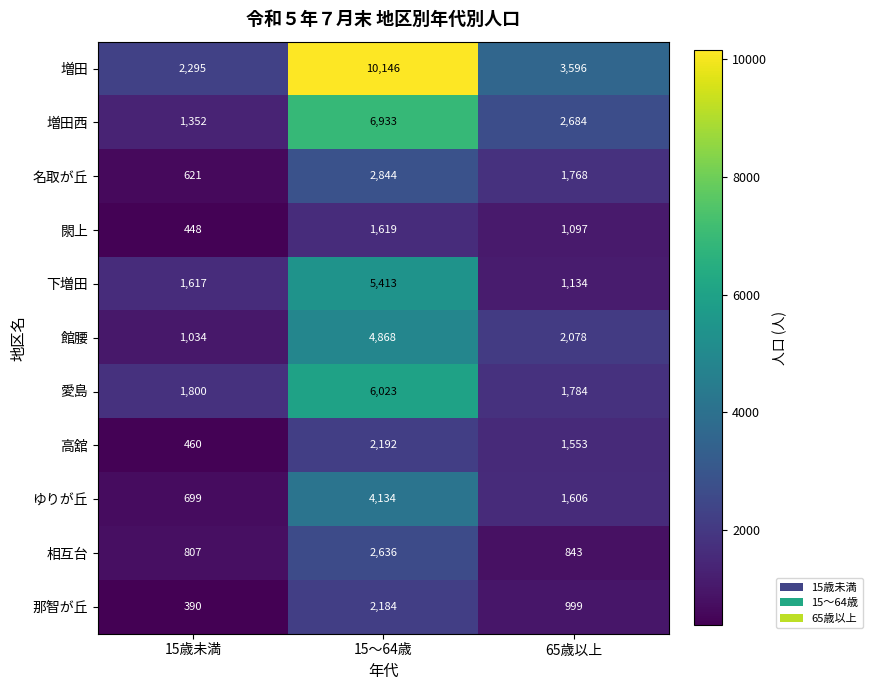

Read the 愛島 value at 15〜64歳, to the nearest 50.

6000